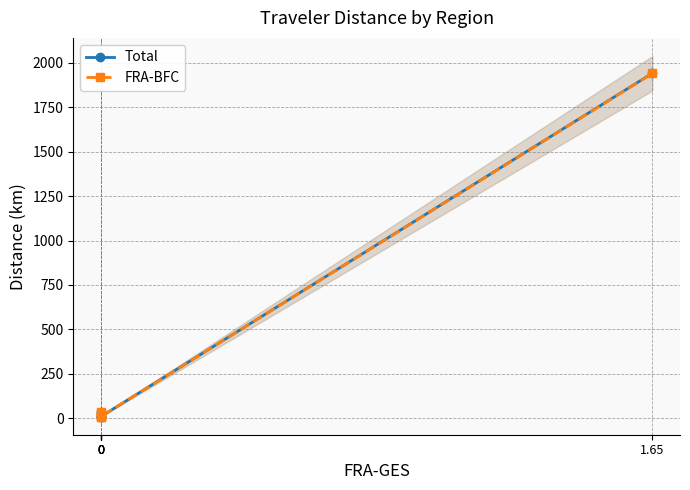

How many series are shown in this chart?

2